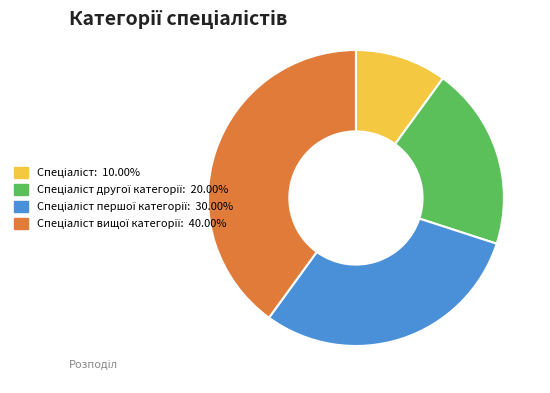

Is there a majority slice in this chart?

No